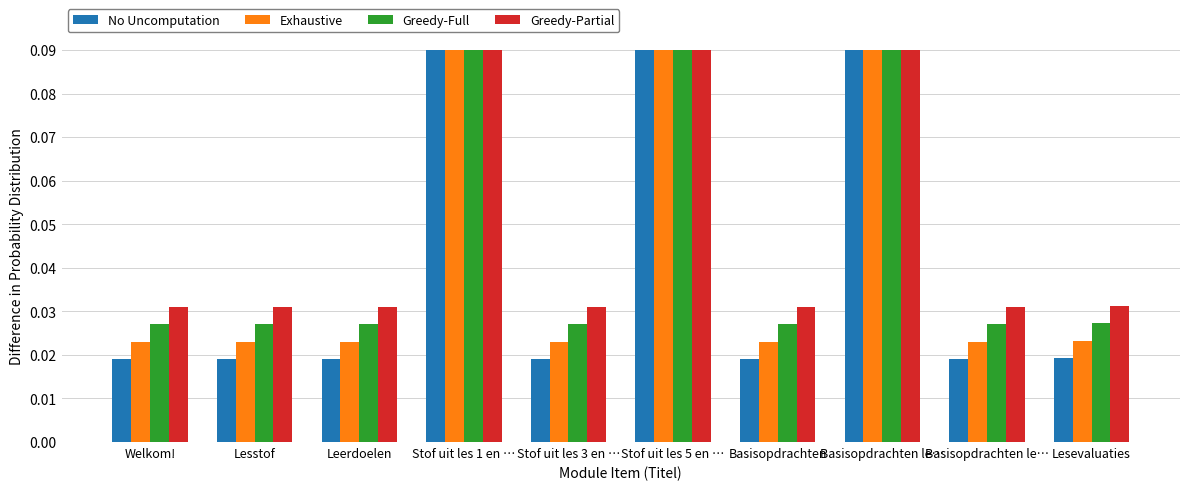

What is the difference between the maximum and second lowest values in the No Uncomputation series?

0.1